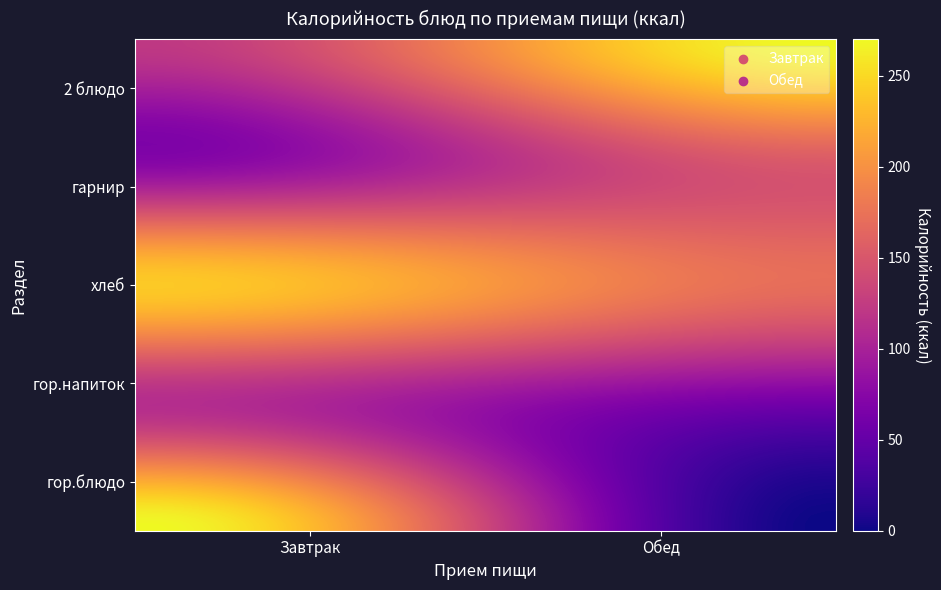

List the series in order of their peak value, highest first.

Завтрак, Обед